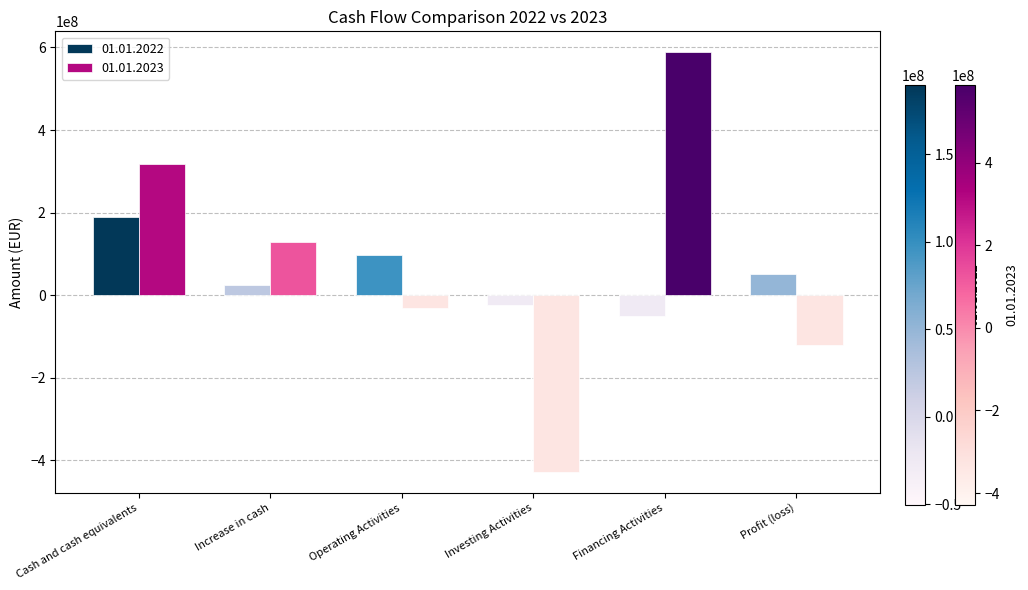

What is the spread (max minus min) of values at Cash and cash equivalents?

128200000